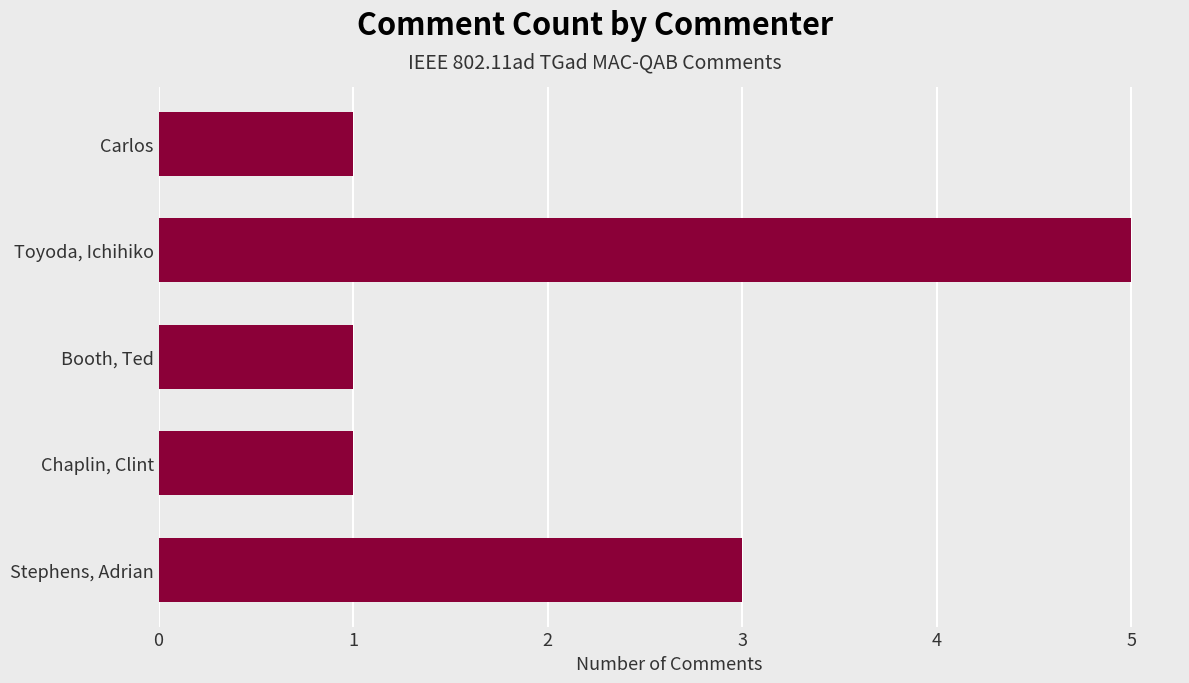

What is the sum of all values?

11